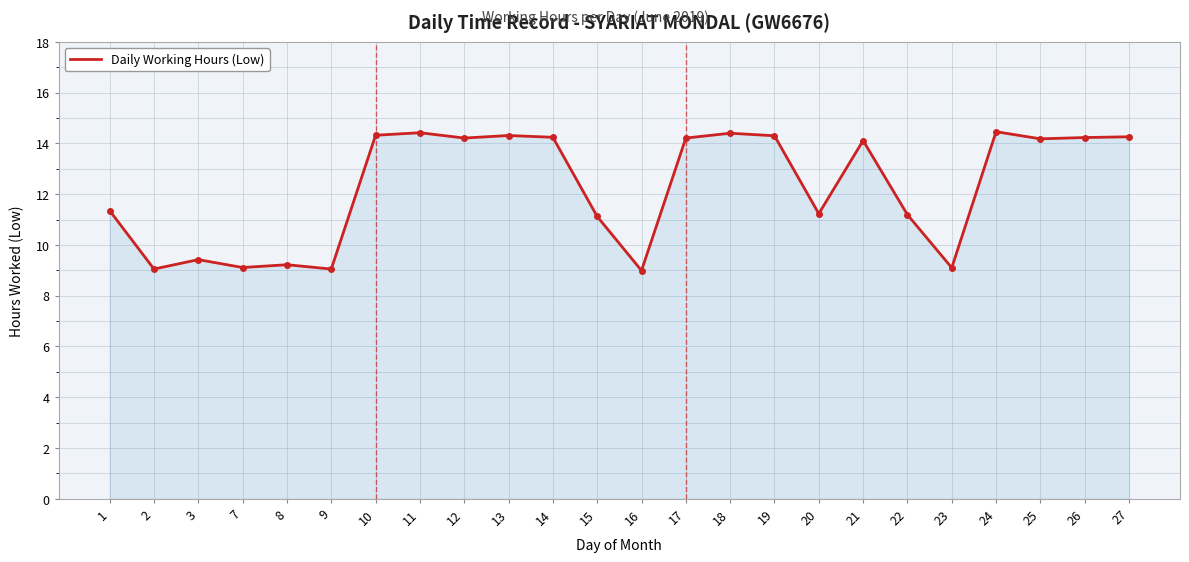

What is the smallest value displayed?

9.0